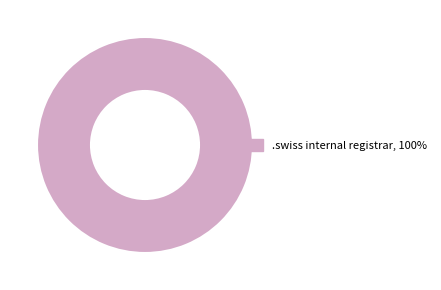

How many slices are in this pie chart?

1